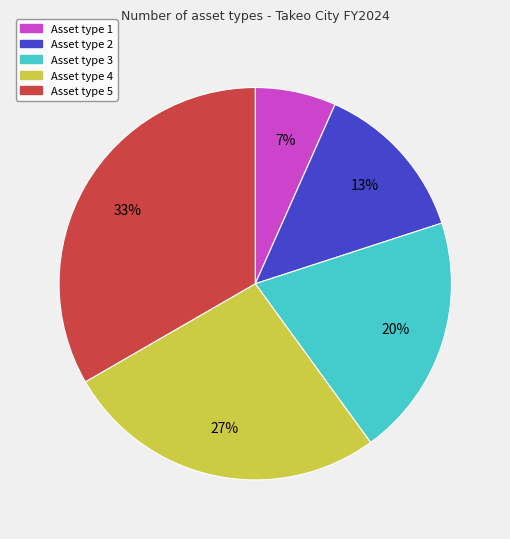

Which category has the smallest portion of the pie?

Asset type 1